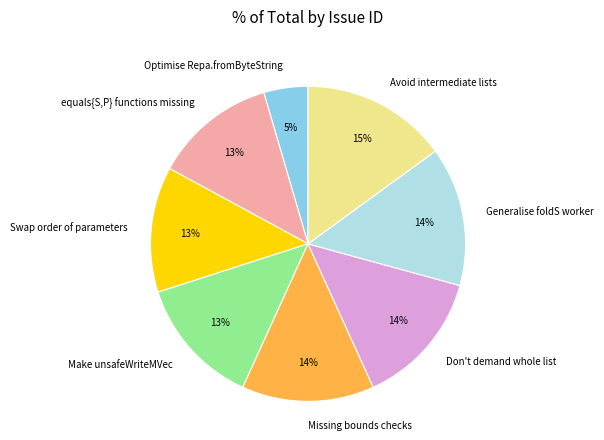

To the nearest percent, what is the average slice percentage?

12%